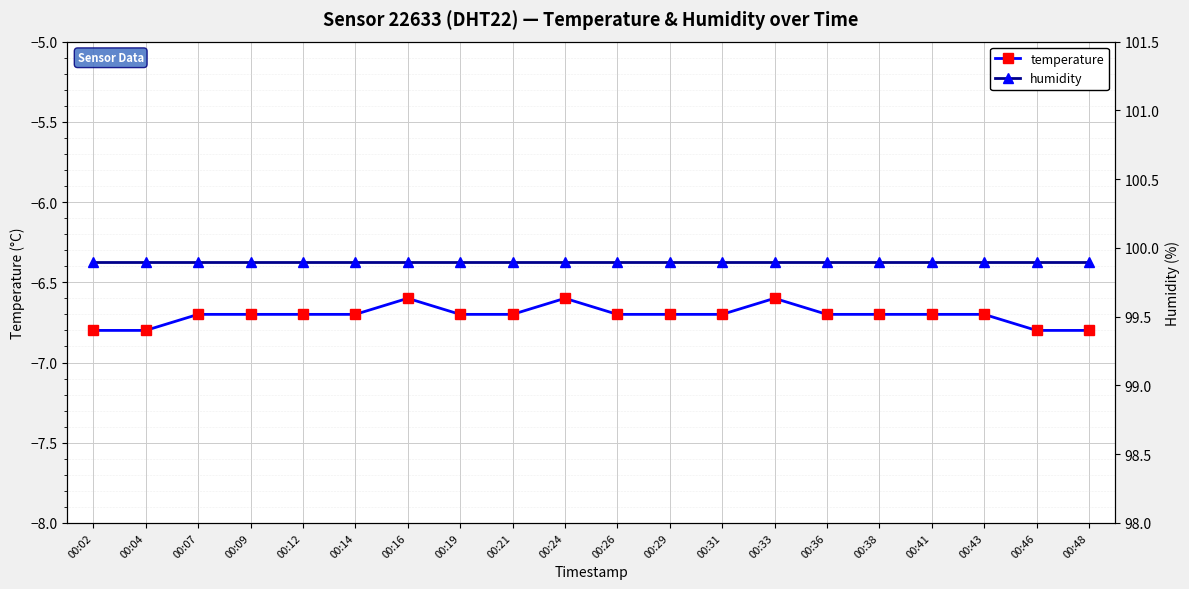

What is the total value across all series at 00:24?

93.3